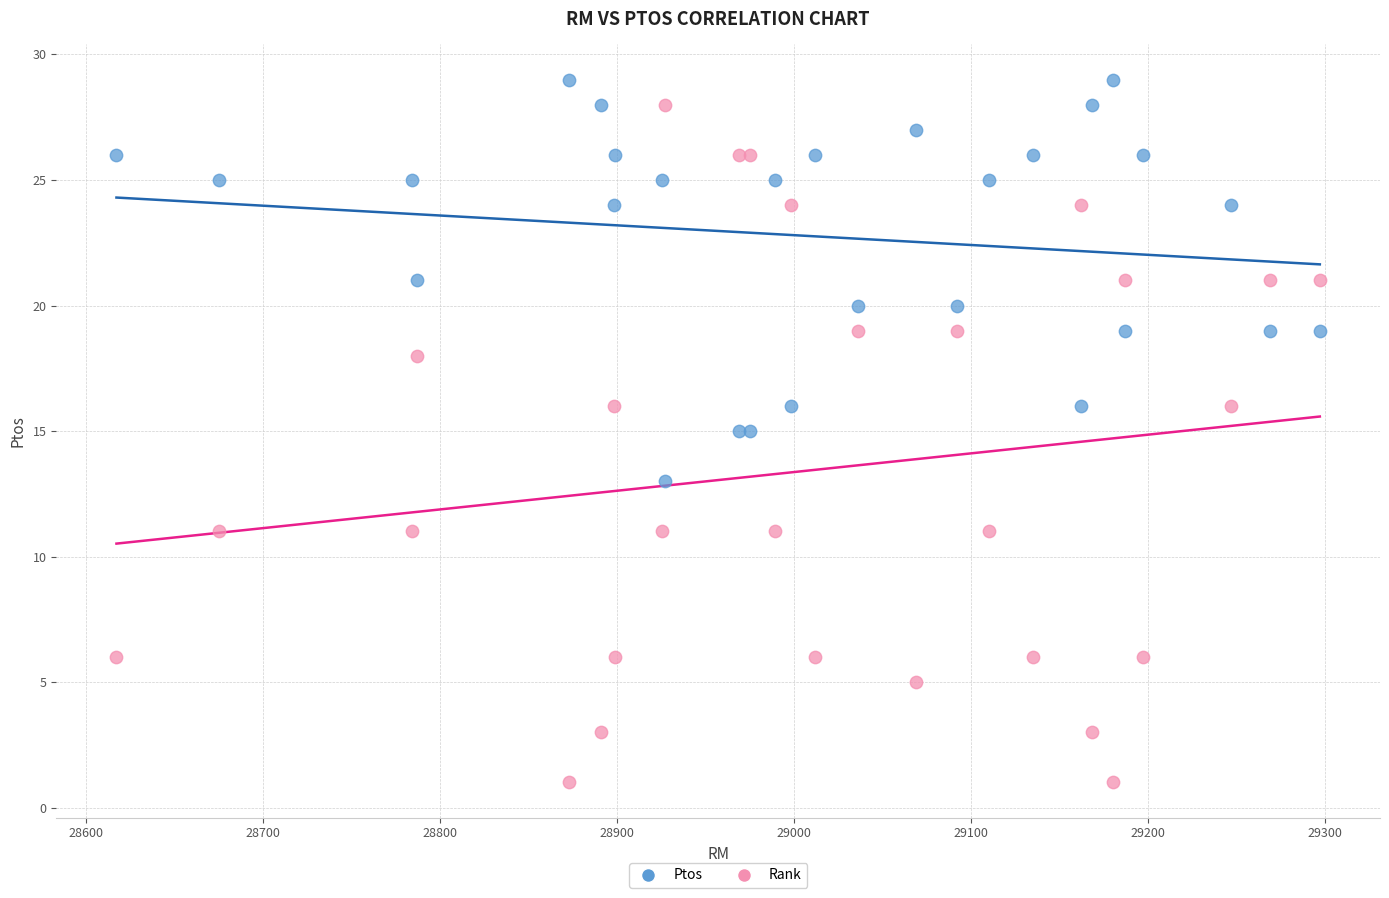

Which series reaches the minimum Y coordinate?

Rank